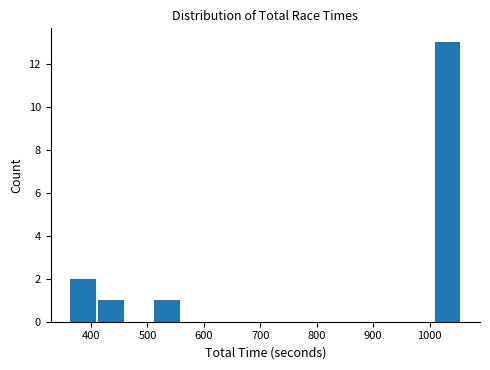

Which range on the x-axis has the tallest bar?

1010 to 1060